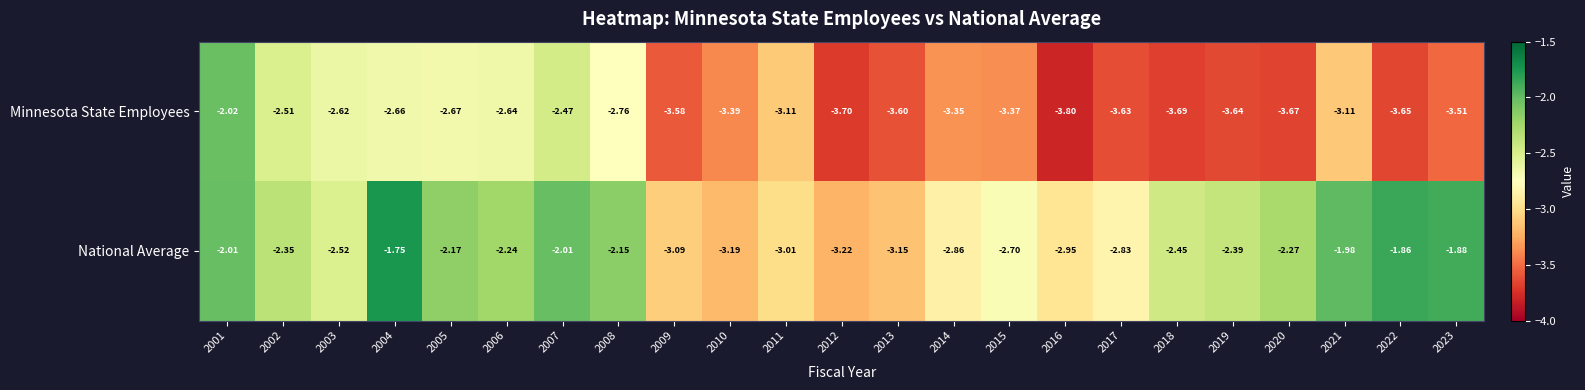

Rank the series by their maximum value, from lowest to highest.

Minnesota State Employees, National Average